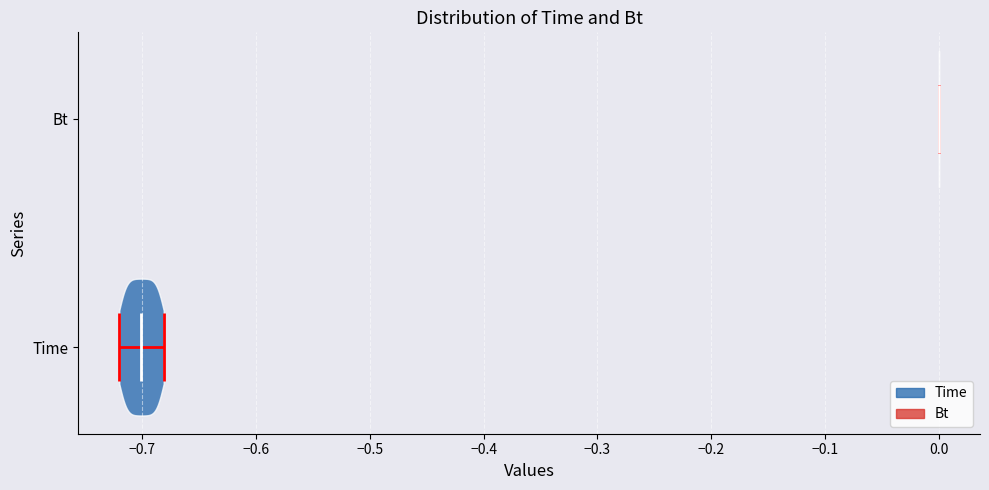

Reading bottom to top, read every violin against the x-axis: where its median line is, and the lowest and highest points it reaches. The values are not printed on the chart, so give them approximately, as read against the axis.

Time: median line -0.70, lowest point -0.72, highest point -0.68
Bt: median line 0.00, lowest point 0.00, highest point 0.00